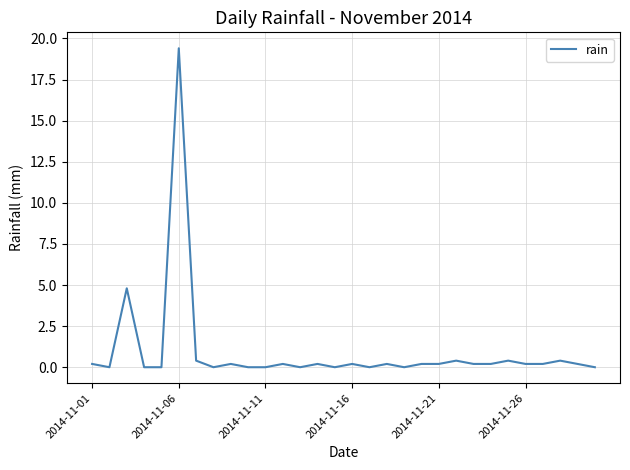

What is the average value?

0.9